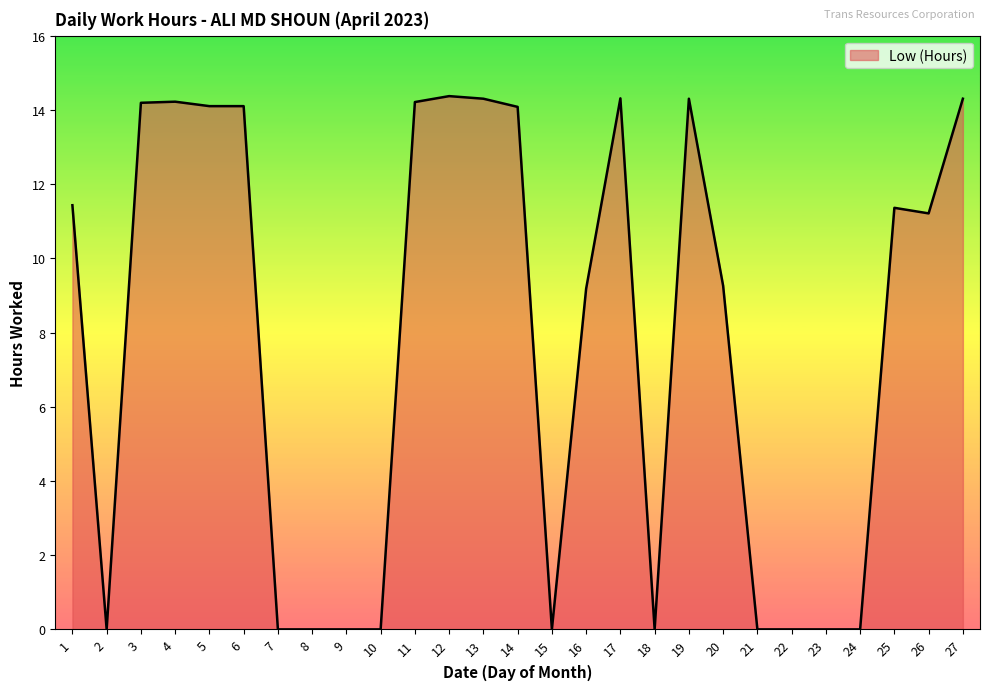

Where does the data first go above 11?

1